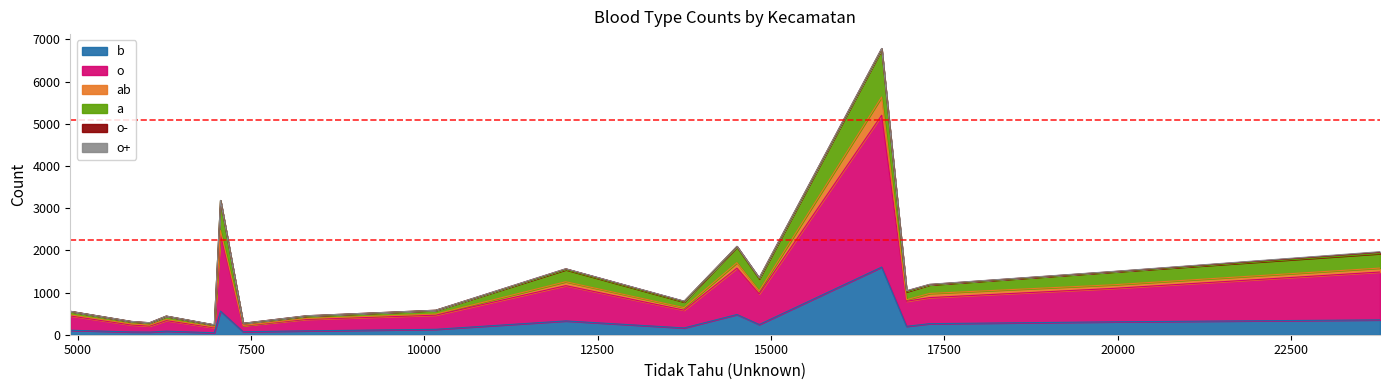

True or false: o+ and o- intersect in this chart.

False